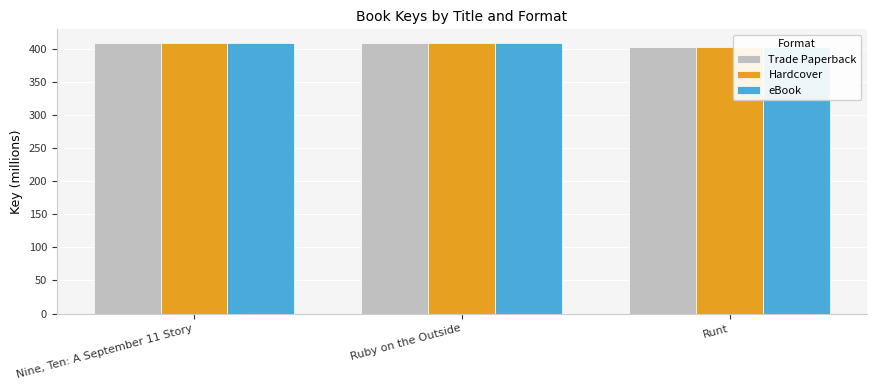

Where does the Hardcover series first go above 408?

Nine, Ten: A September 11 Story